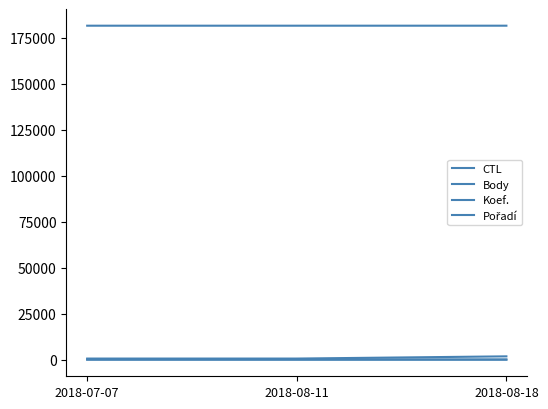

Reading left to right, what are all the values shown in this chart?

CTL: 2018-07-07=181505	2018-08-11=181507	2018-08-18=181508
Body: 2018-07-07=553	2018-08-11=554	2018-08-18=1758
Koef.: 2018-07-07=1	2018-08-11=2	2018-08-18=2
Pořadí: 2018-07-07=6	2018-08-11=2	2018-08-18=2